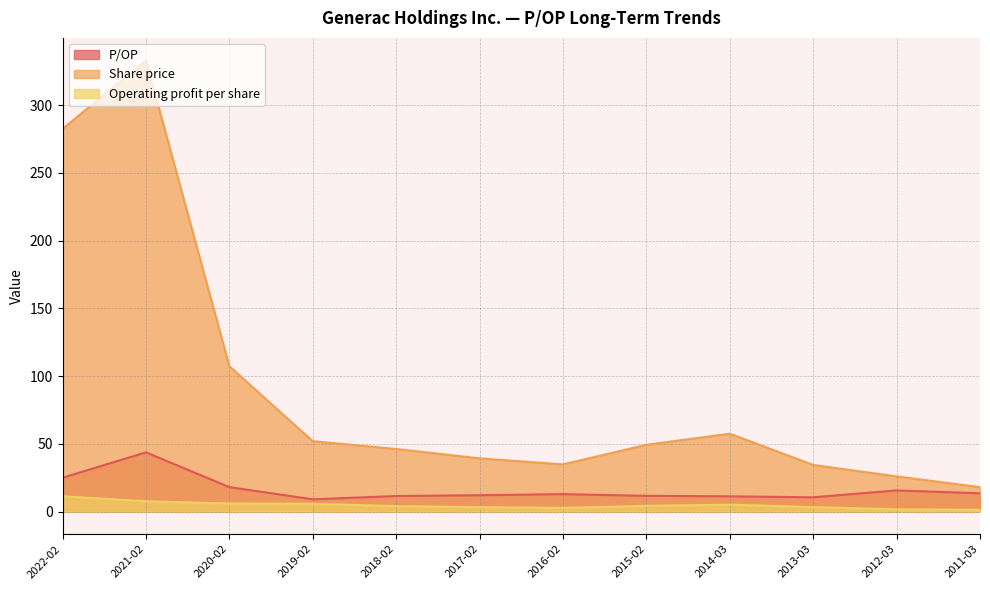

Rank the series at 2012-03 from lowest to highest value.

Operating profit per share, P/OP, Share price